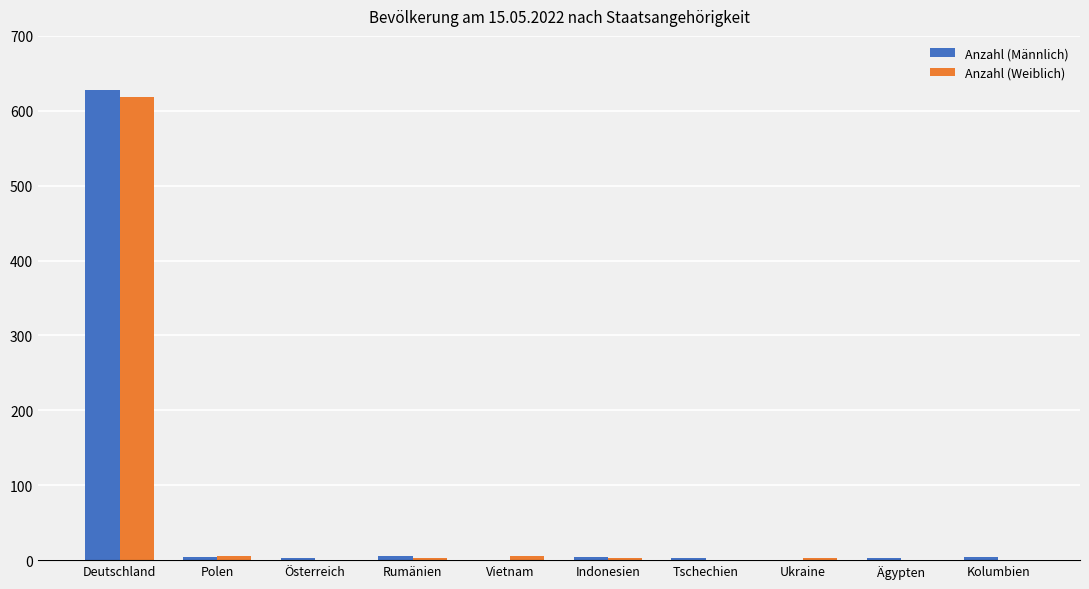

The Anzahl (Männlich) series shows 0 at Vietnam. True or false?

True